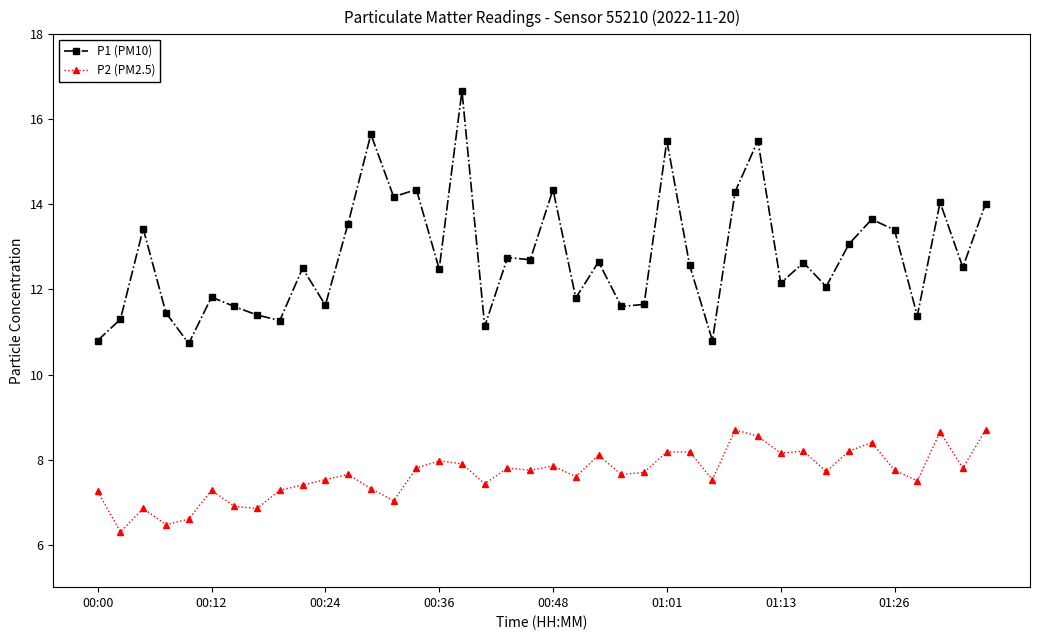

Which series has the largest total across all categories?

P1 (PM10)